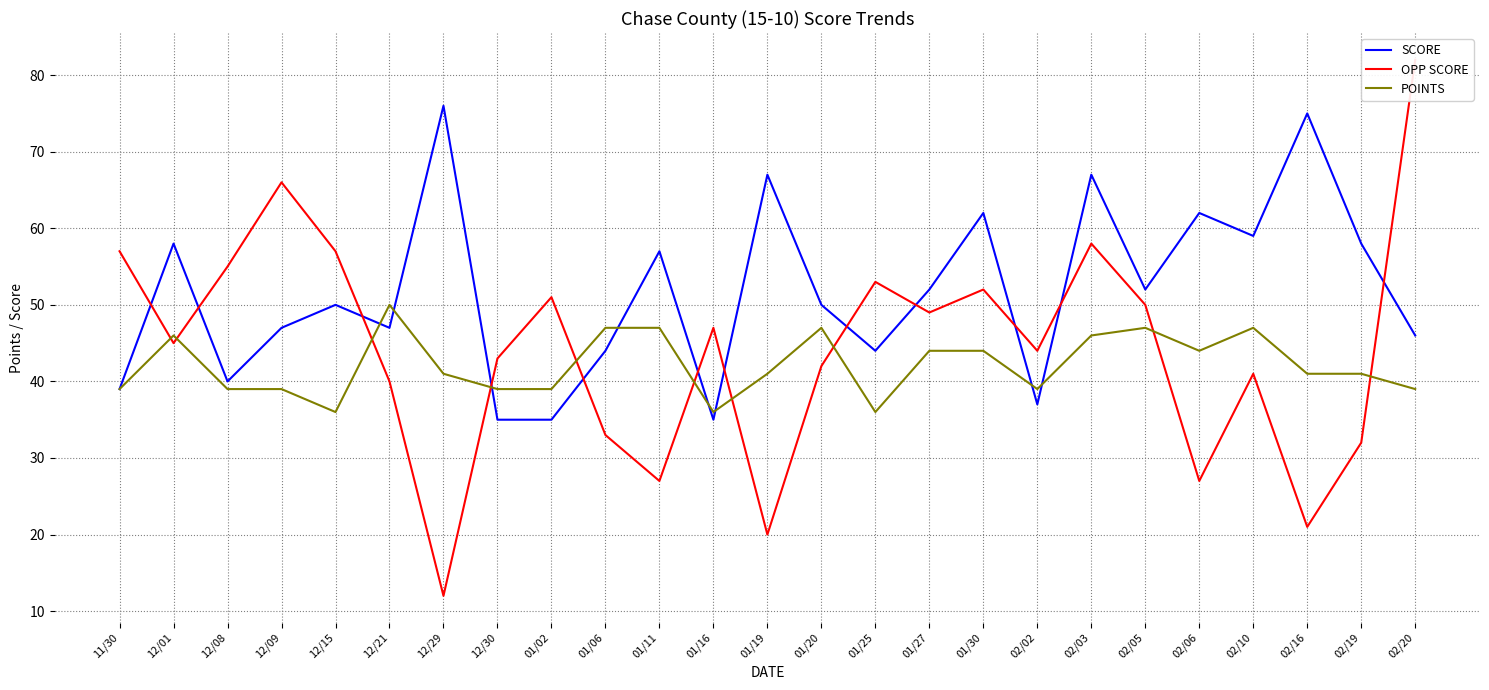

Count the number of categories in the chart.

25